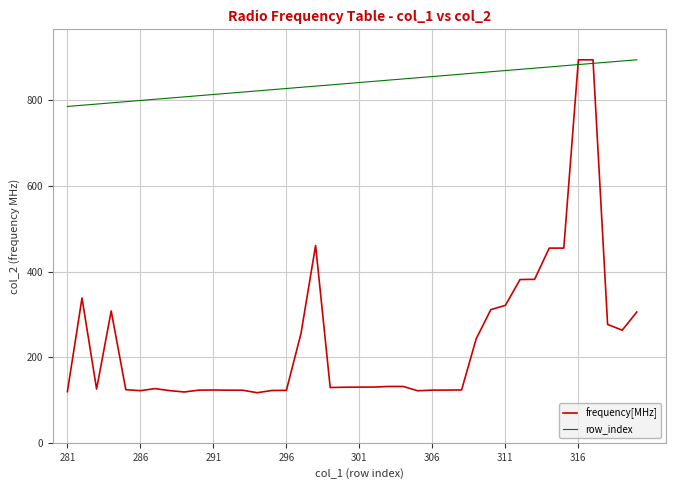

Which series has the largest range (max minus min)?

frequency[MHz]